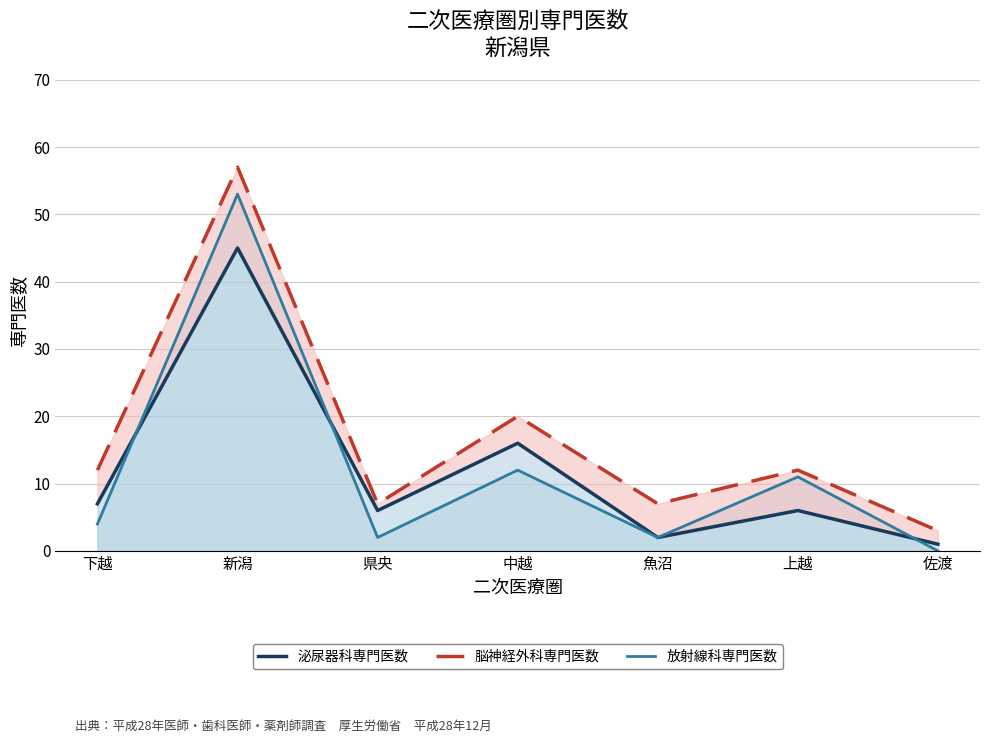

What is the sum of all 脳神経外科専門医数 values?

118